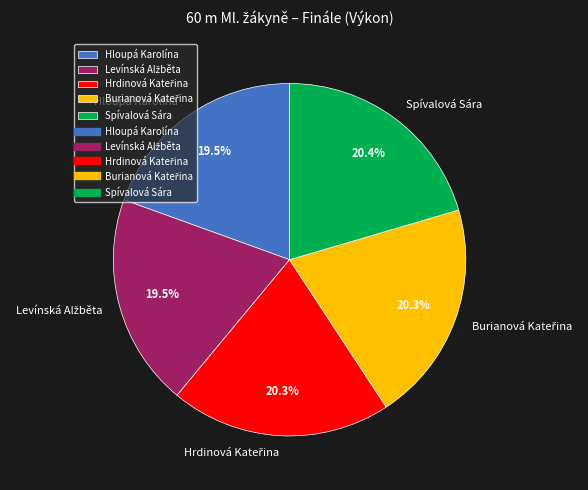

Count the number of slices in the pie.

5